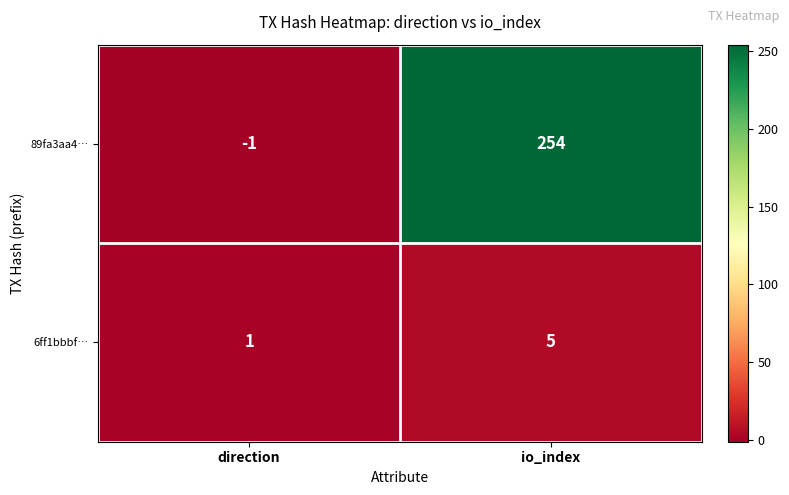

What is the sum of the 6ff1bbbf… values at io_index and direction?

6